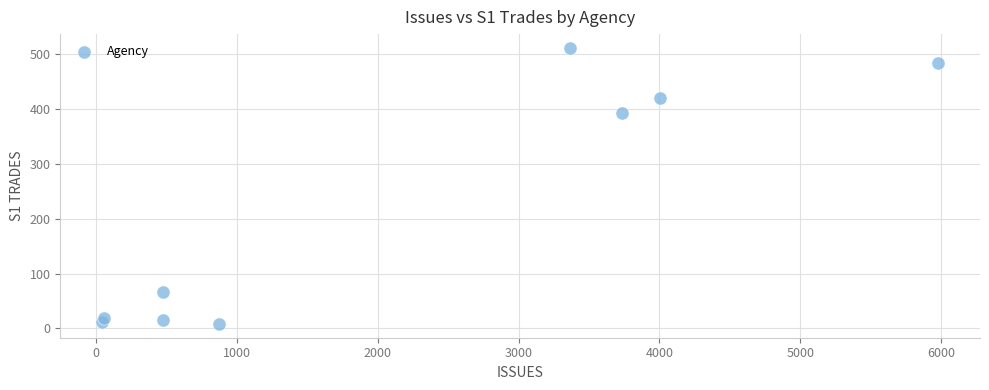

What Y value in the scatter plot is closest to 260?

393